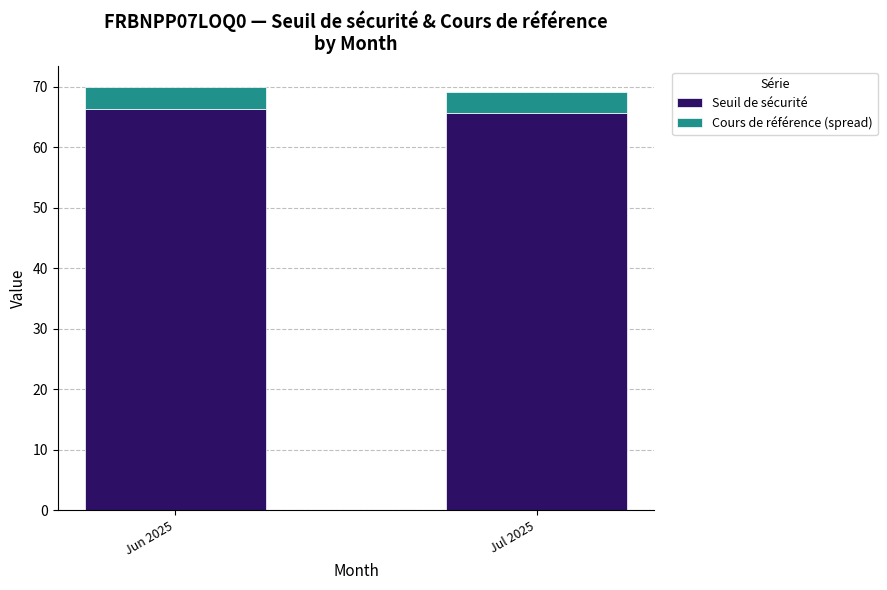

What is the total value across all series at Jul 2025?

69.0